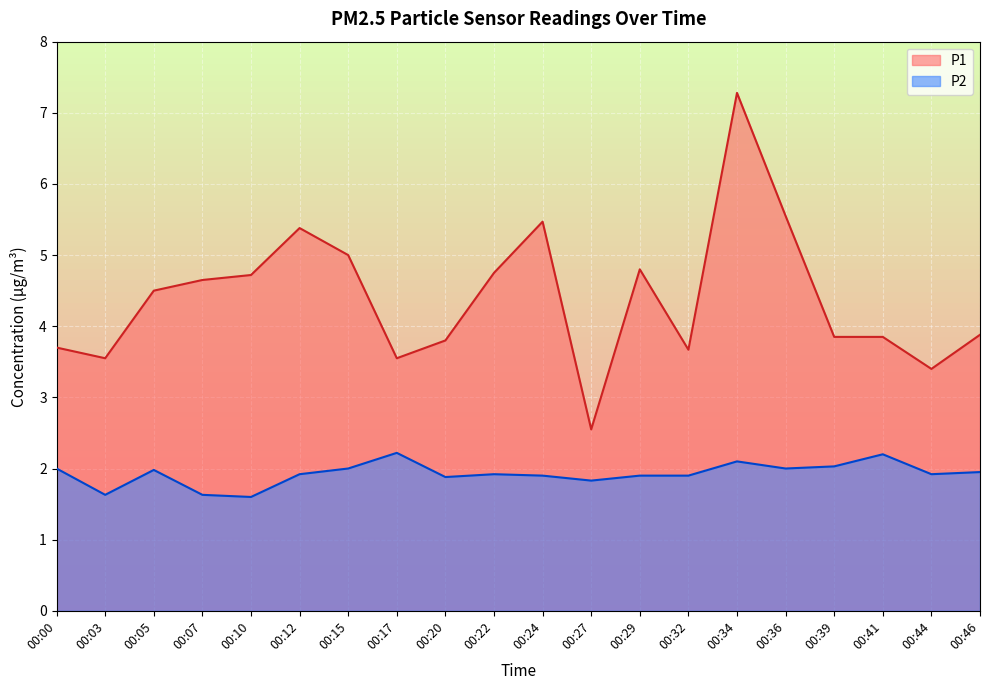

Count the number of data series in this chart.

2